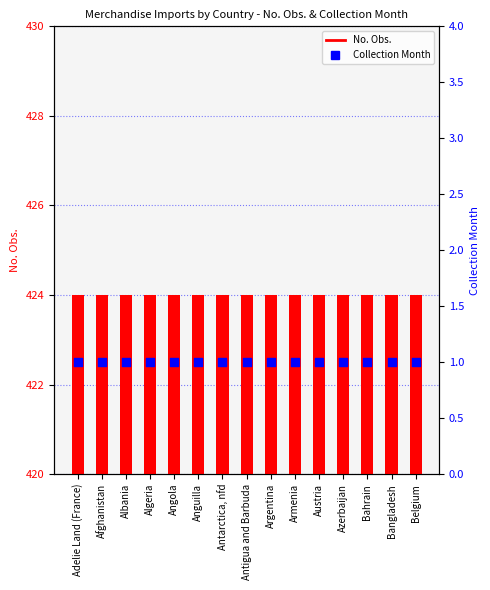

At which category is the sum across all series the highest?

Adelie Land (France)